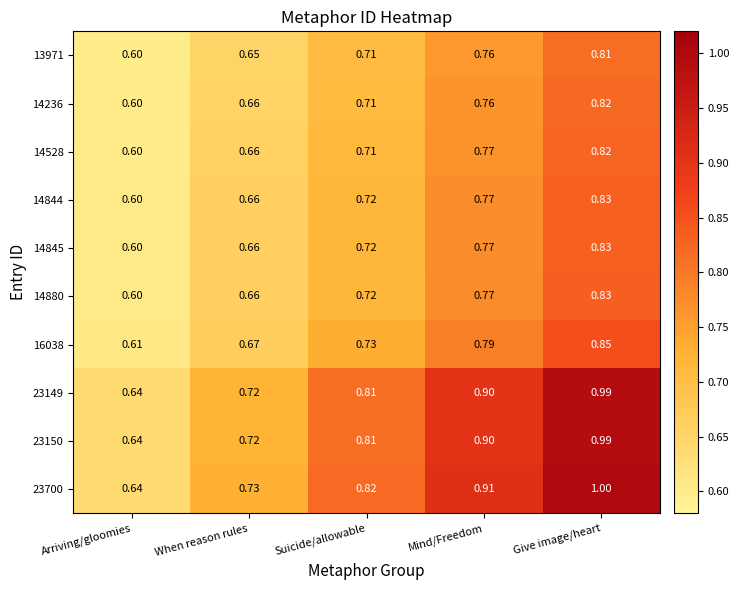

What is the maximum value shown in the chart?

1.0